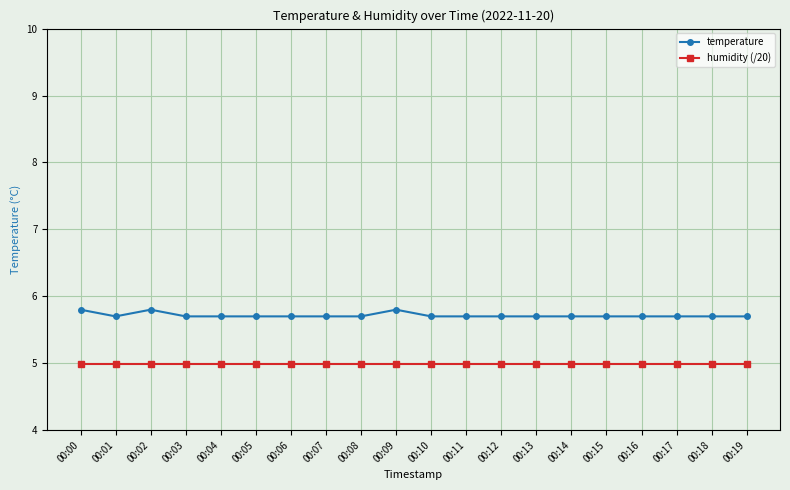

Which series has the widest spread of values?

temperature